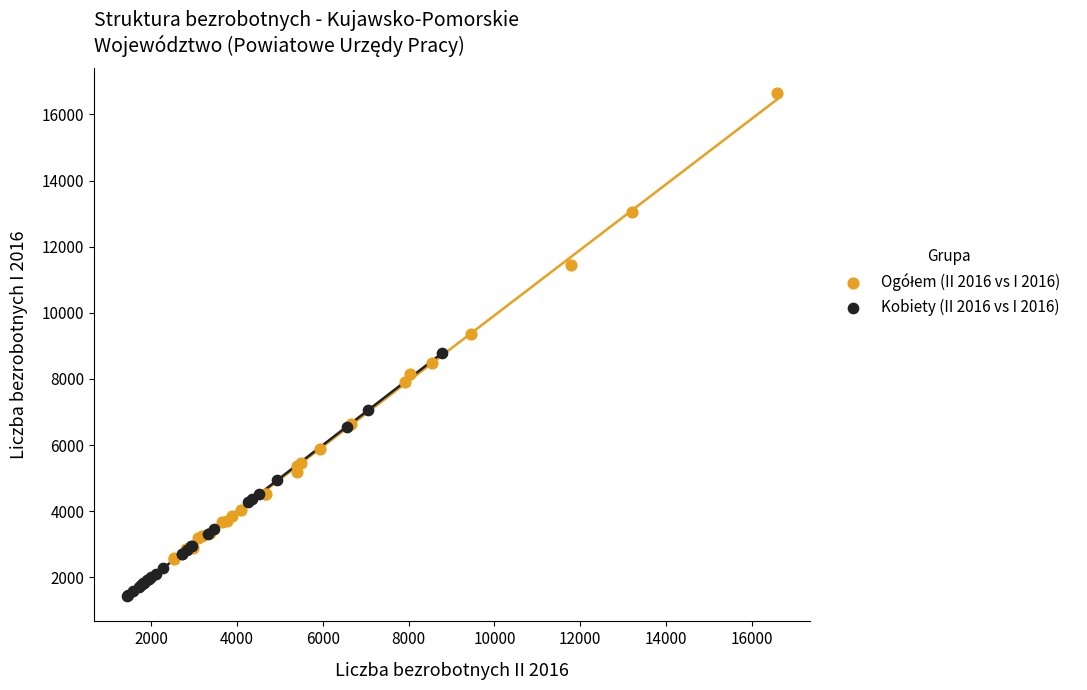

Which series contains the lowest Y value?

Kobiety (II 2016 vs I 2016)